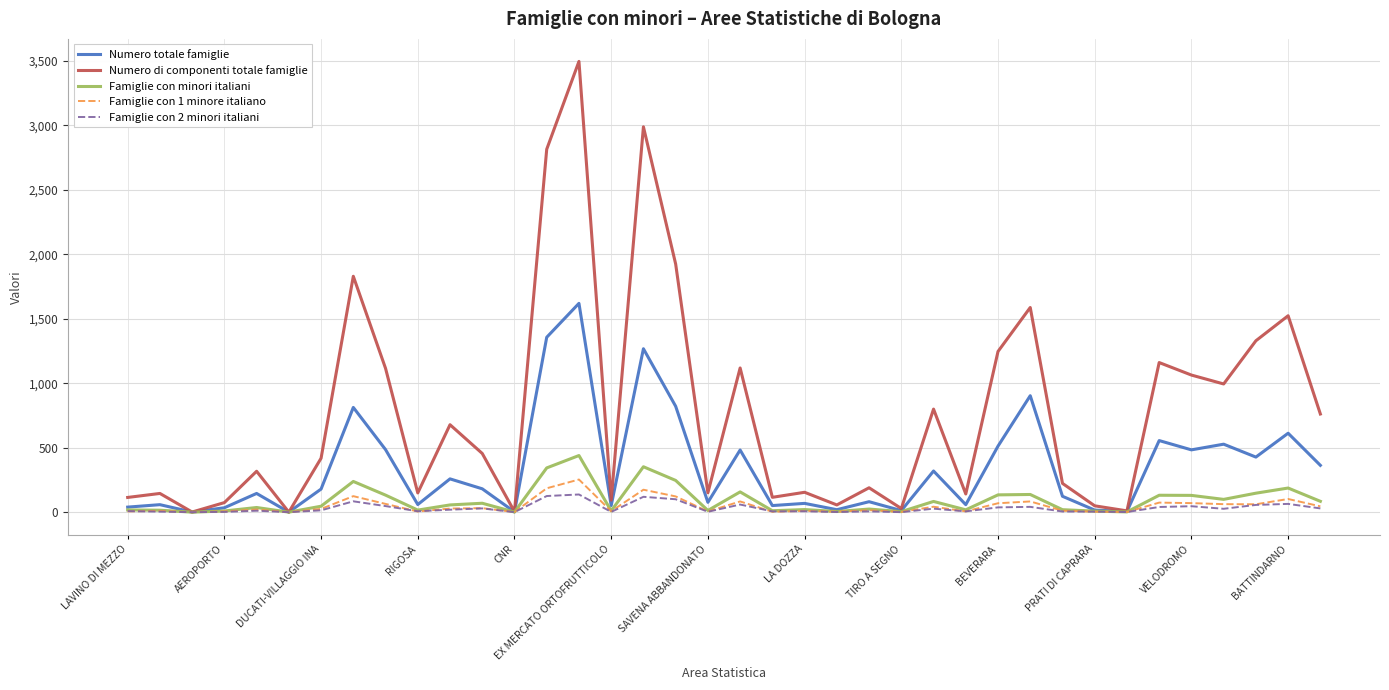

What is the maximum value for Numero totale famiglie?

1619